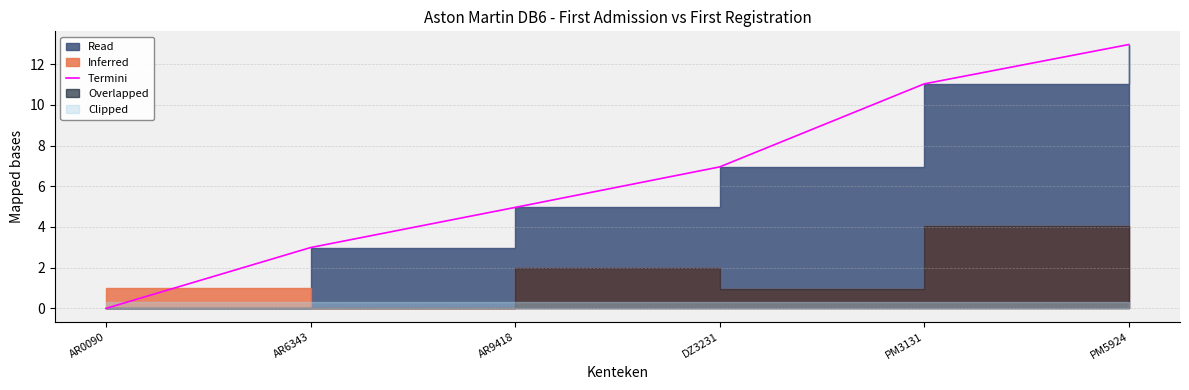

Does the chart display data point markers on the line(s)?

No